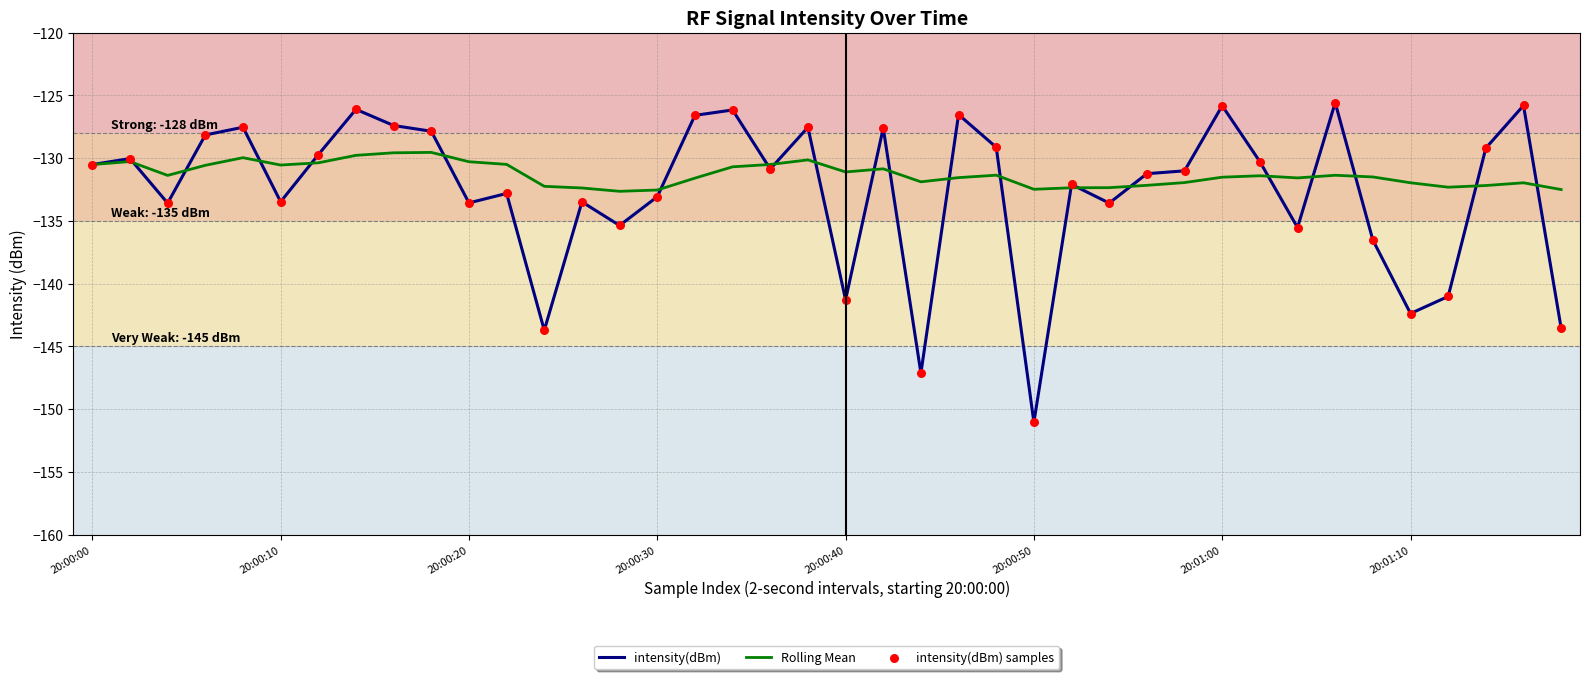

Which series has the largest total across all categories?

Rolling Mean